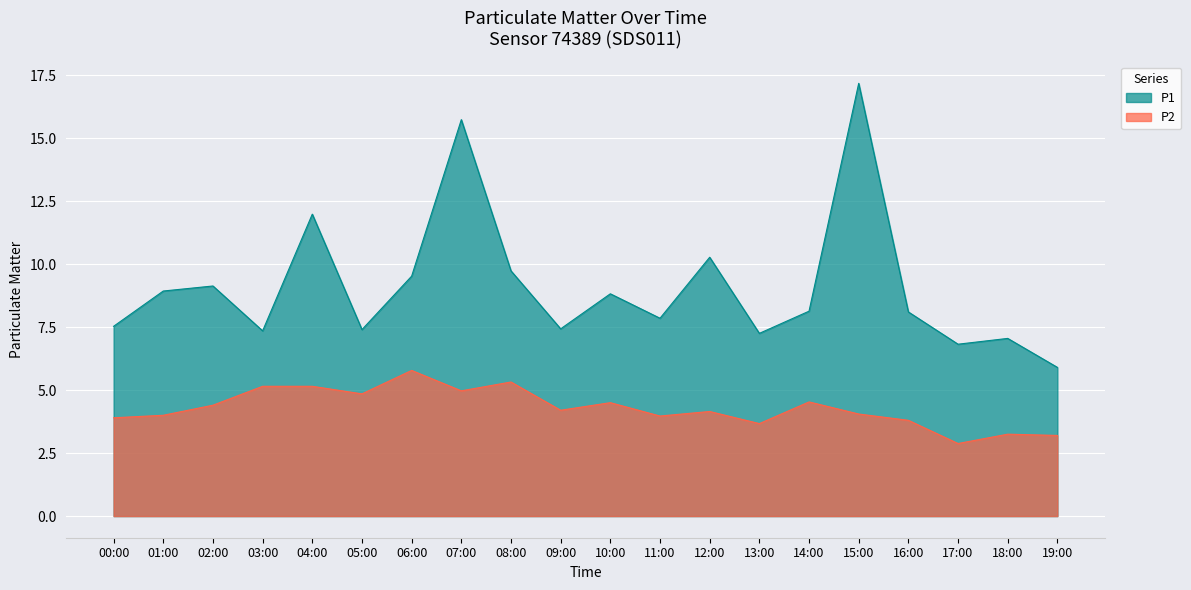

Where is P2 nearest to the value 4?

01:00